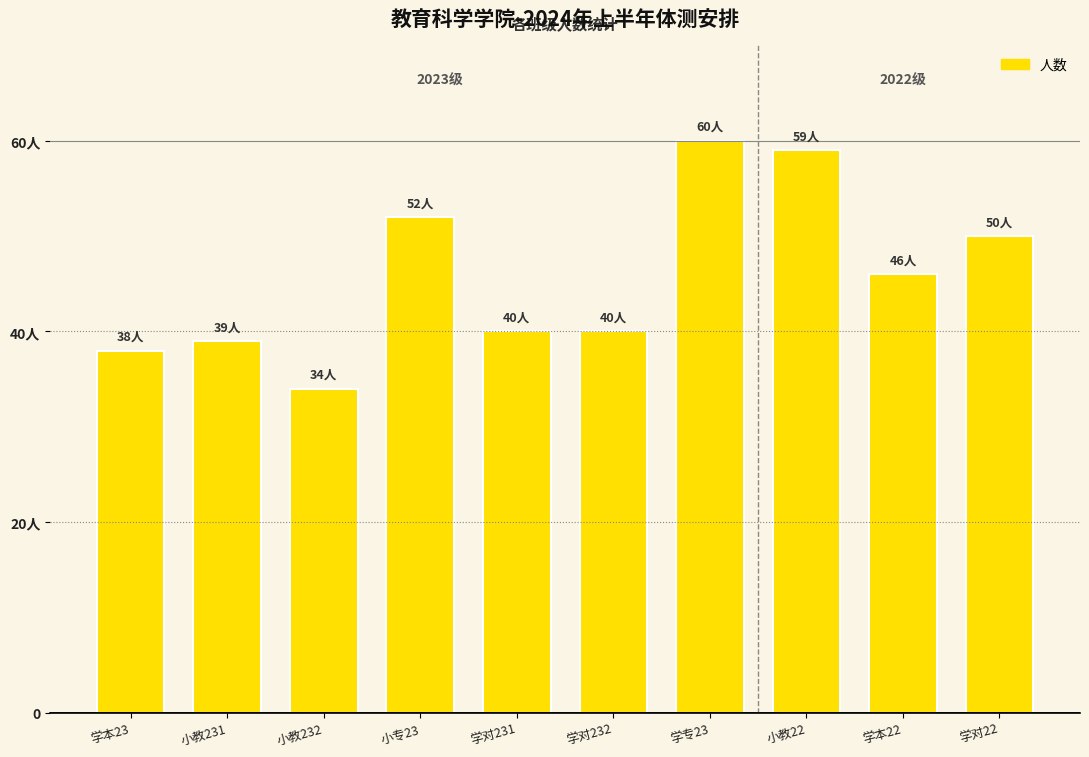

Does the chart contain any negative values?

No